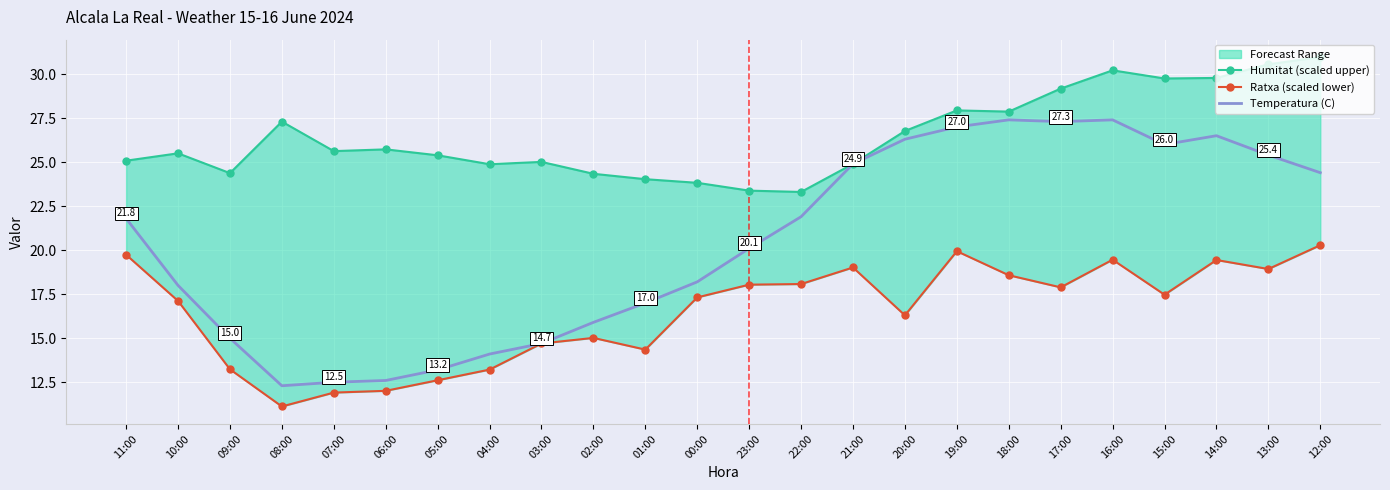

Which series has the widest spread of values?

Temperatura (C)